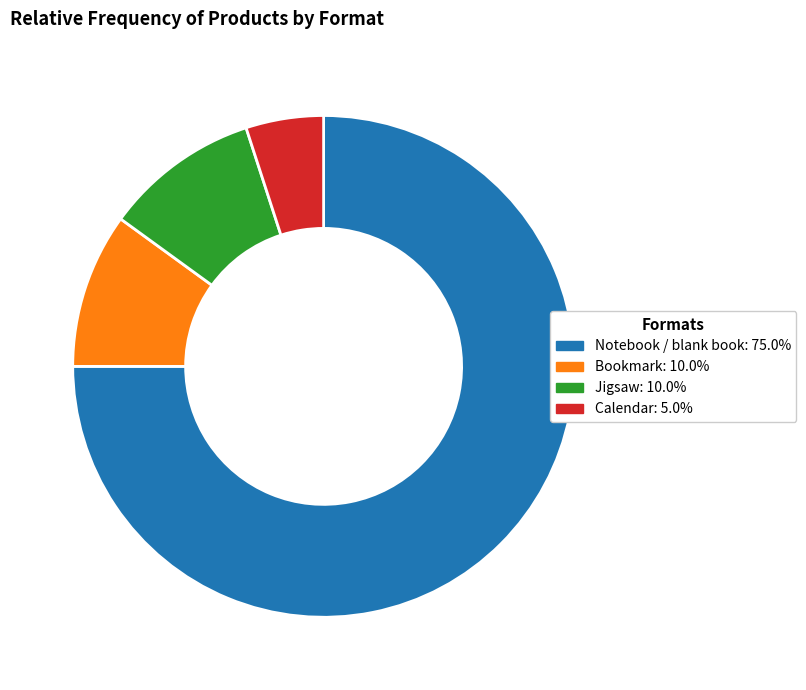

Count the number of slices in the pie.

4